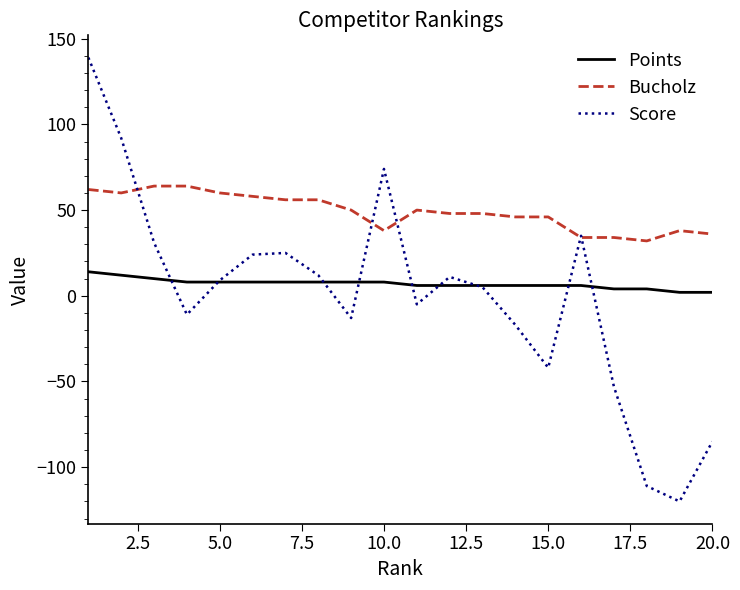

What is the minimum value shown in the chart?

-120